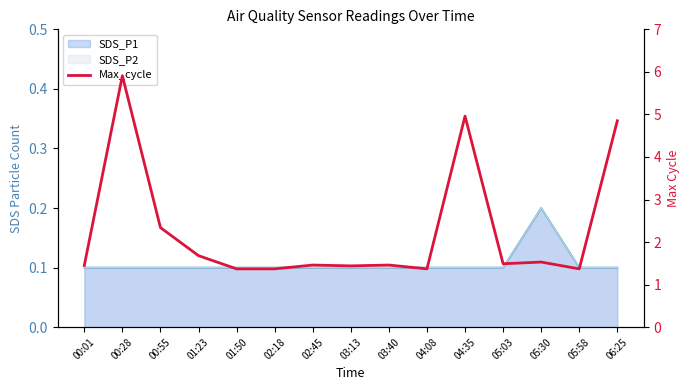

At which category does the chart reach its peak across all series?

00:28